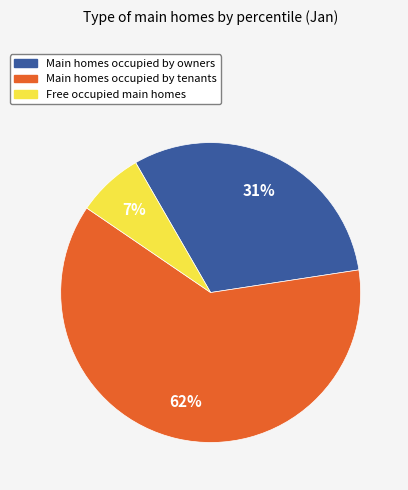

Is there any slice that represents more than half of the pie?

Yes